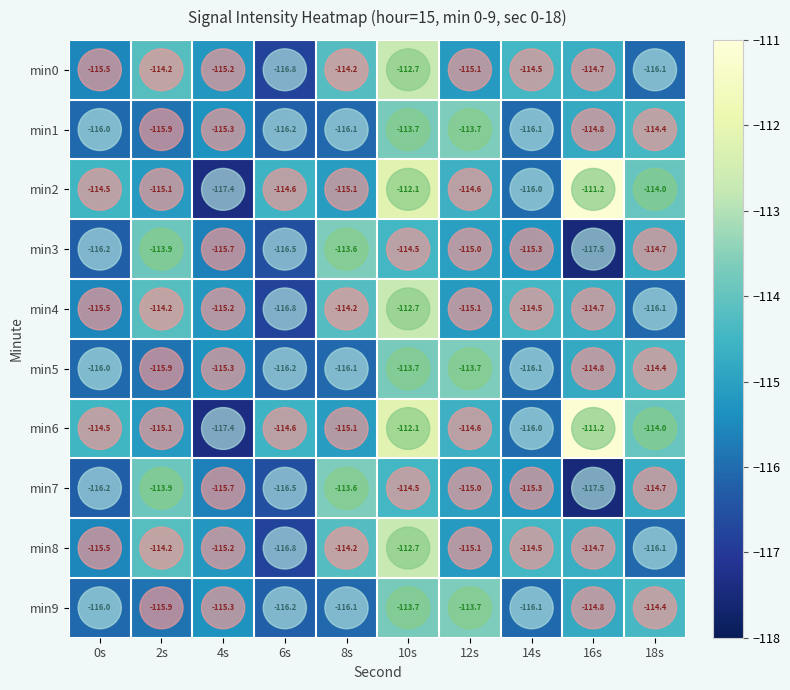

What is the sum of all min8 values?

-1149.0